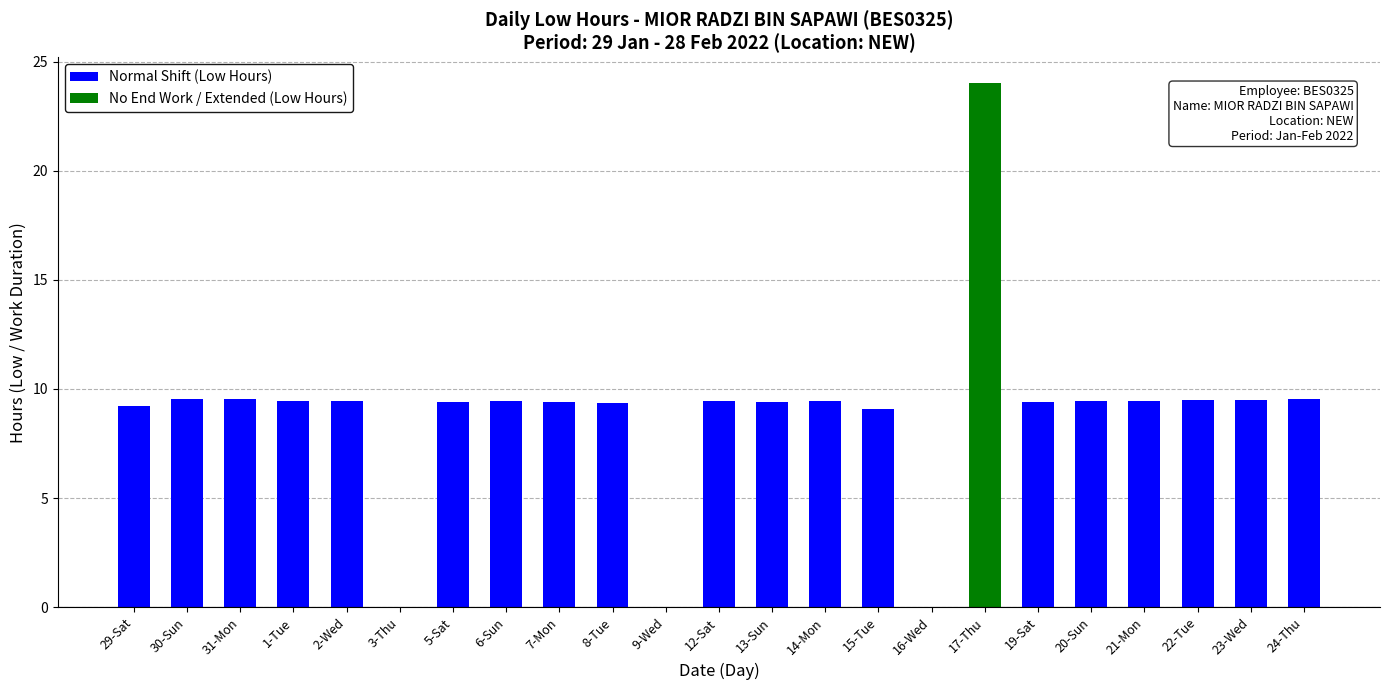

What is the difference between the maximum and minimum values?

24.0